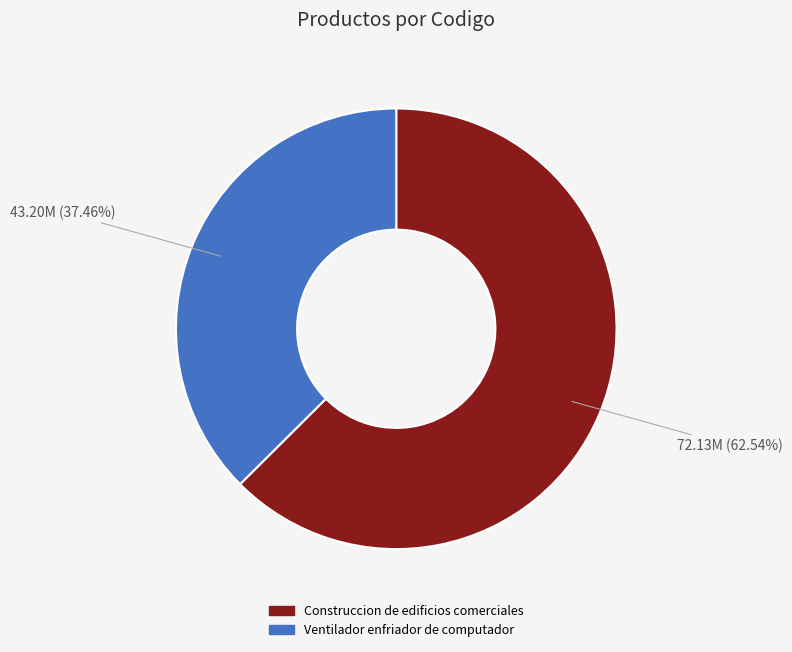

How many slices are in this pie chart?

2